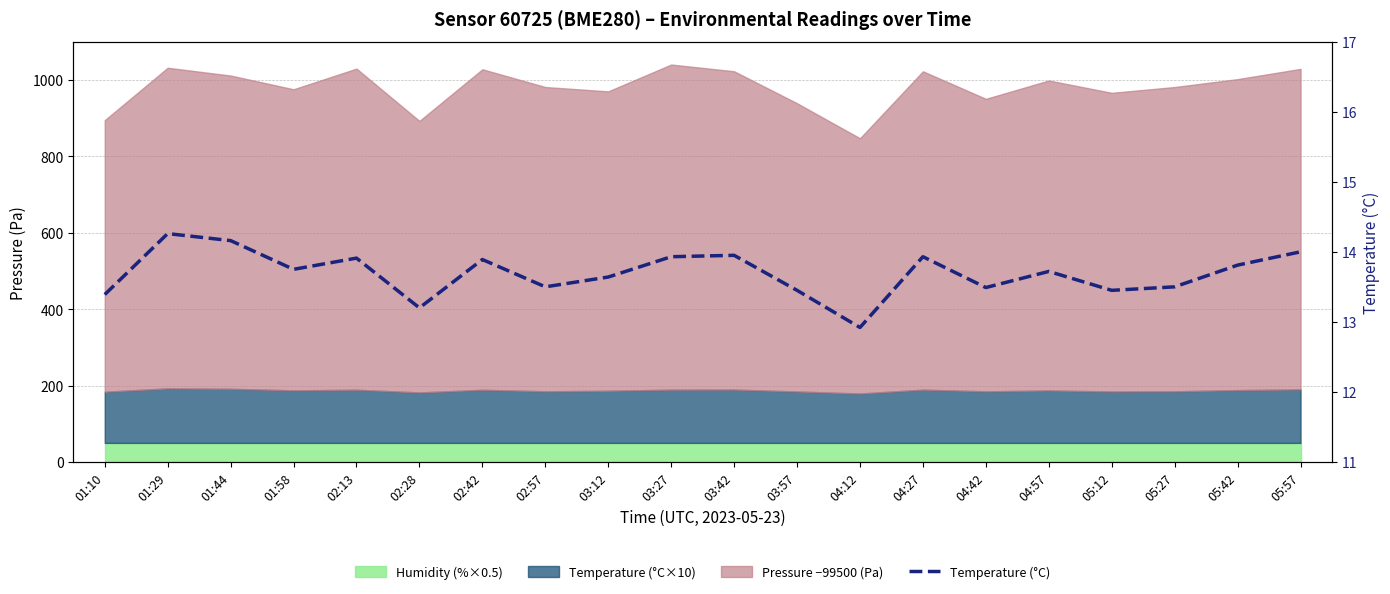

At which category does the data reach its first local valley?

01:58